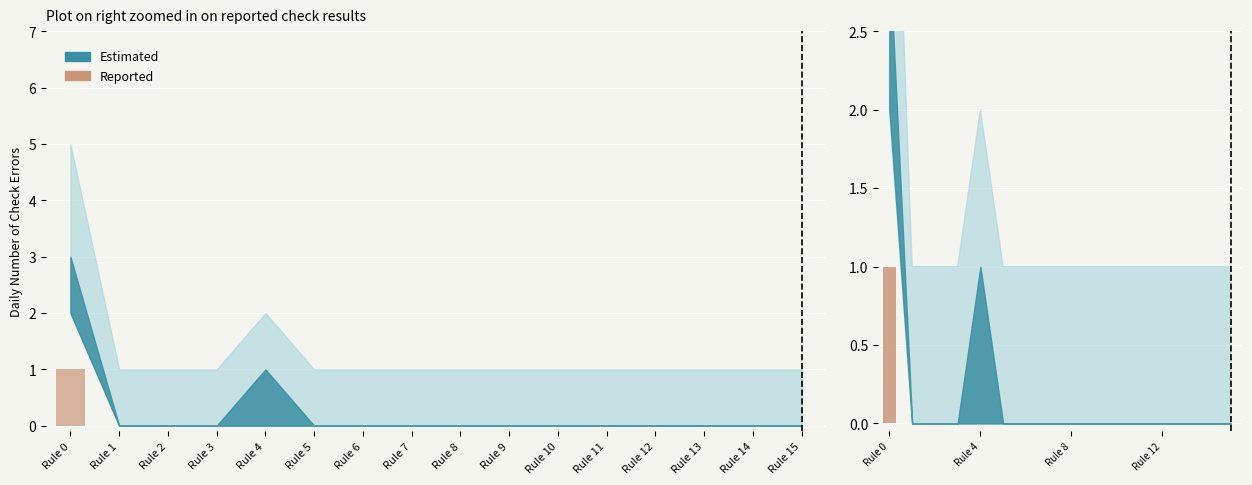

Is it true that the value at Rule 10 is 0?

True